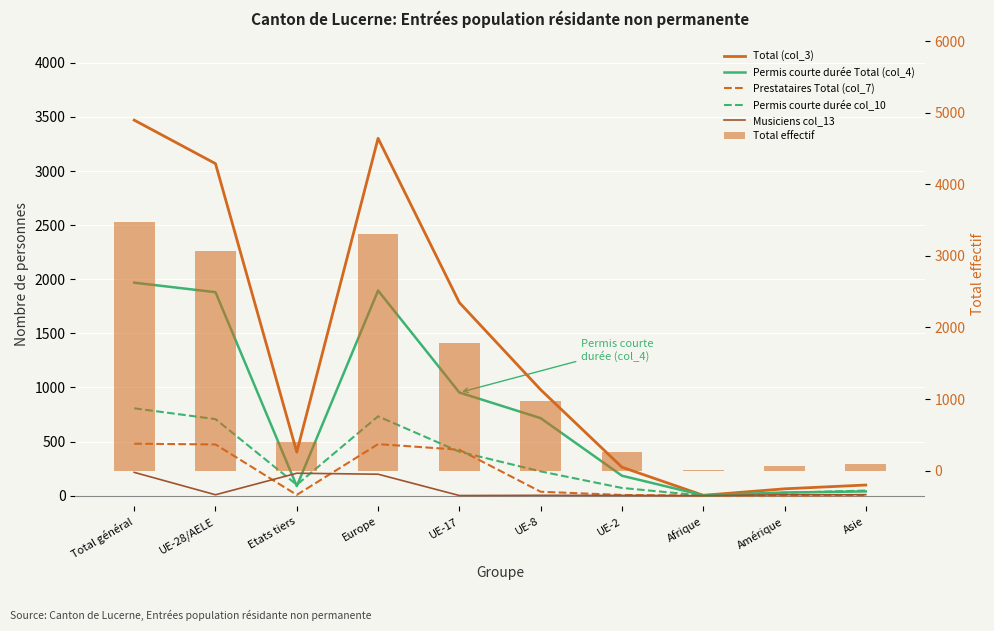

Reading left to right, what are all the values shown in this chart?

Total (col_3): Total général=3470	UE-28/AELE=3068	Etats tiers=402	Europe=3302	UE-17=1784	UE-8=979	UE-2=263	Afrique=3	Amérique=63	Asie=98
Permis courte durée Total (col_4): Total général=1968	UE-28/AELE=1880	Etats tiers=88	Europe=1895	UE-17=953	UE-8=716	UE-2=184	Afrique=3	Amérique=29	Asie=39
Prestataires Total (col_7): Total général=480	UE-28/AELE=473	Etats tiers=7	Europe=476	UE-17=424	UE-8=36	UE-2=6	Afrique=0	Amérique=0	Asie=3
Permis courte durée col_10: Total général=807	UE-28/AELE=707	Etats tiers=100	Europe=733	UE-17=406	UE-8=224	UE-2=71	Afrique=0	Amérique=26	Asie=47
Musiciens col_13: Total général=215	UE-28/AELE=8	Etats tiers=207	Europe=198	UE-17=1	UE-8=3	UE-2=2	Afrique=0	Amérique=8	Asie=9
Total effectif: Total général=3470	UE-28/AELE=3068	Etats tiers=402	Europe=3302	UE-17=1784	UE-8=979	UE-2=263	Afrique=3	Amérique=63	Asie=98